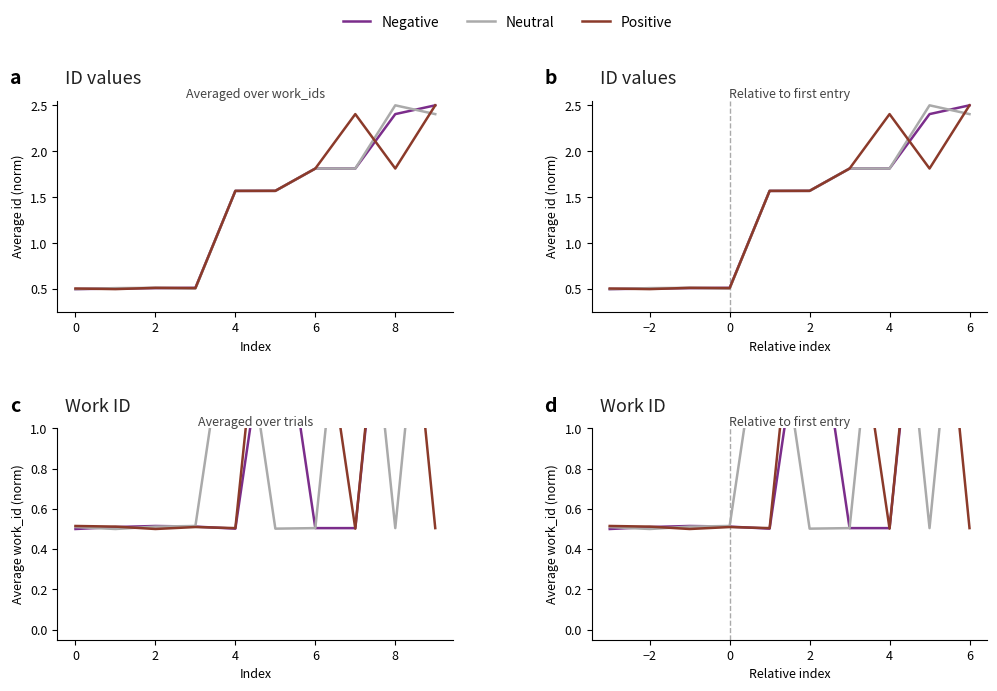

At which category is the sum across all series the highest?

6